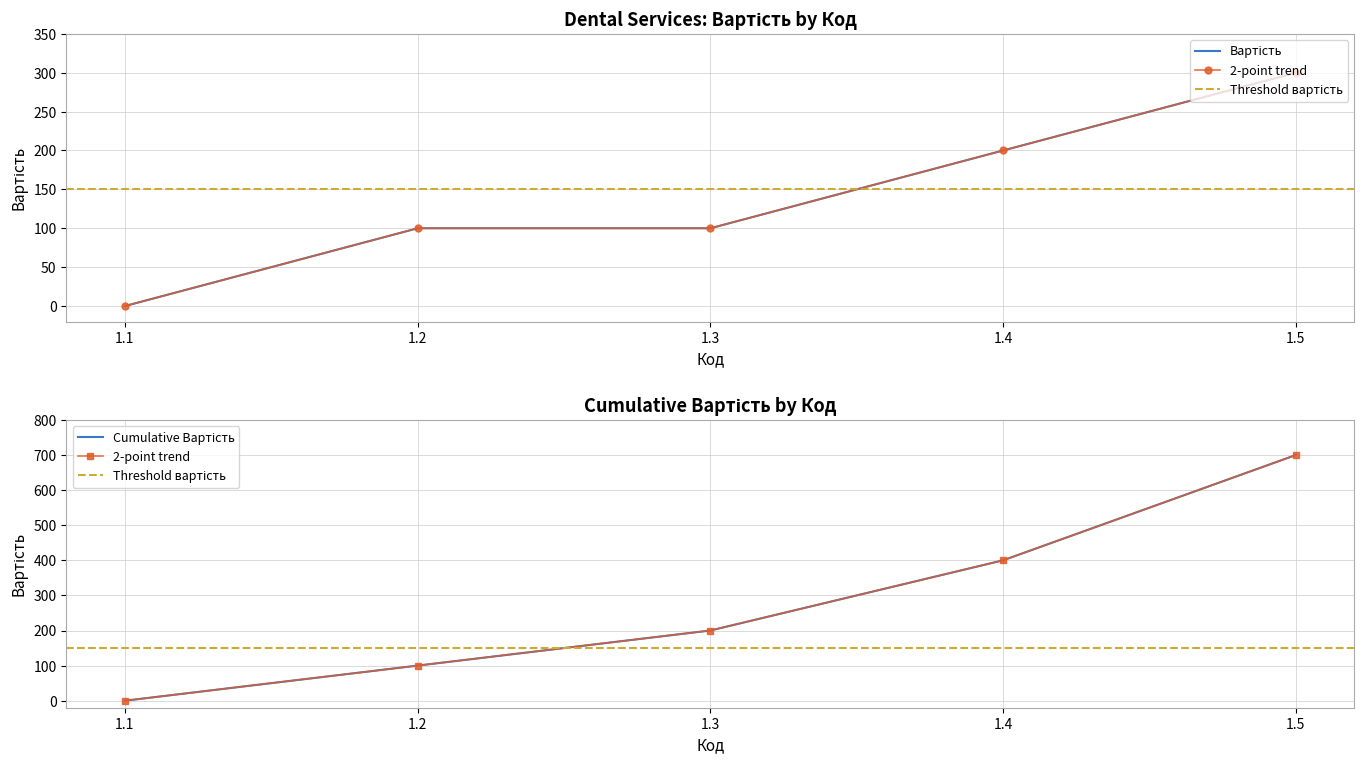

Read the value at 1.2.

100